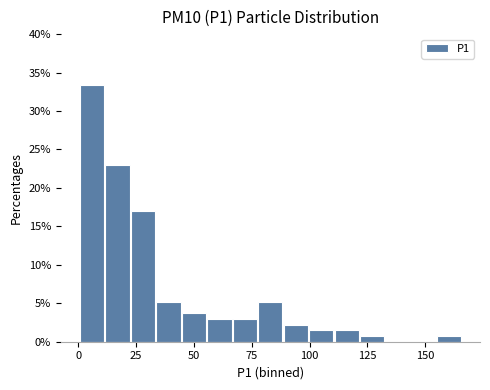

Read against the x-axis, roughly where is the centre of the tallest bar?

5